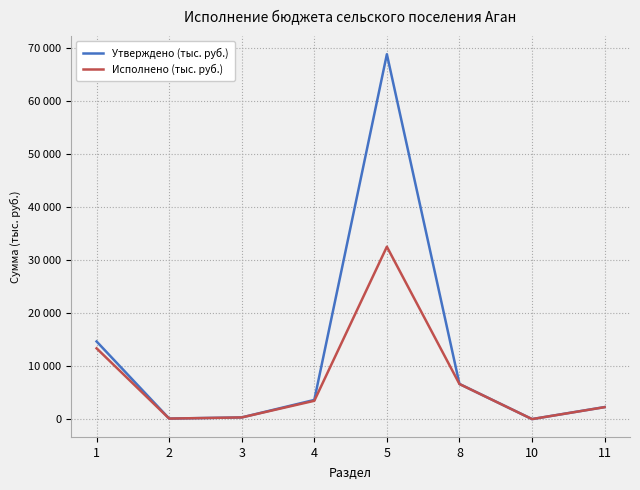

Is this an area chart (filled region under the line)?

No